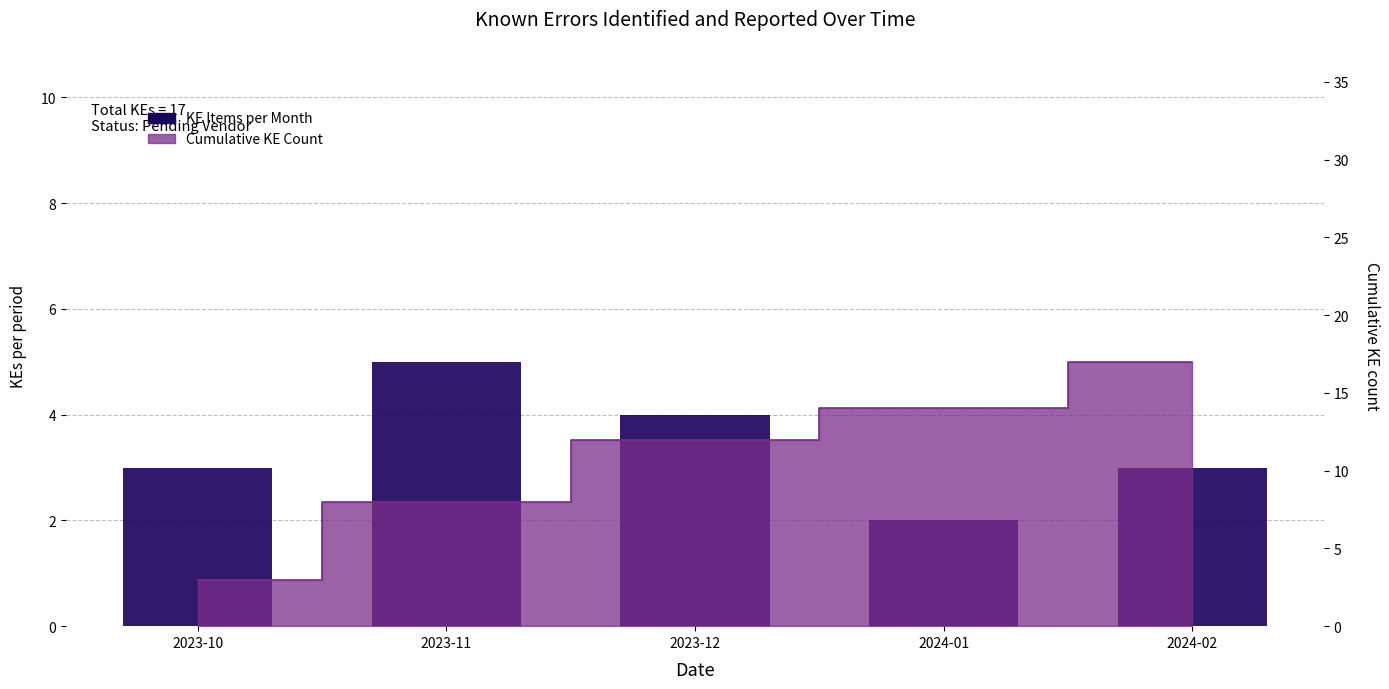

What is the difference between the maximum and minimum values?

3